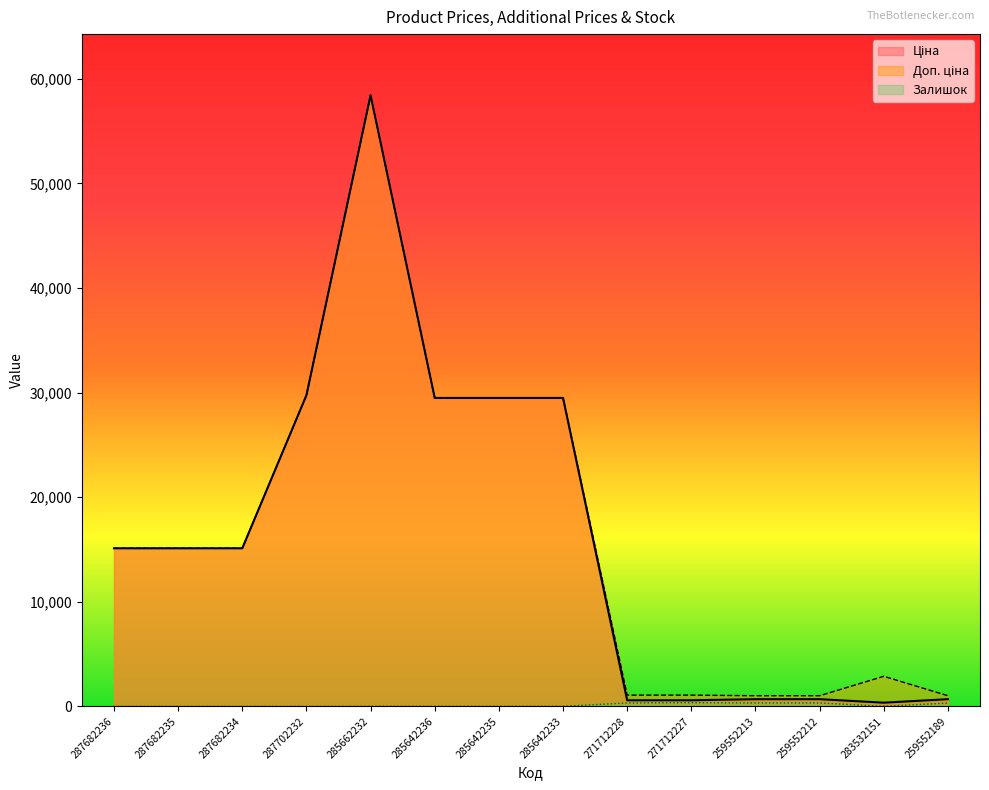

Between 285642233 and 285662232, which is larger?

285662232